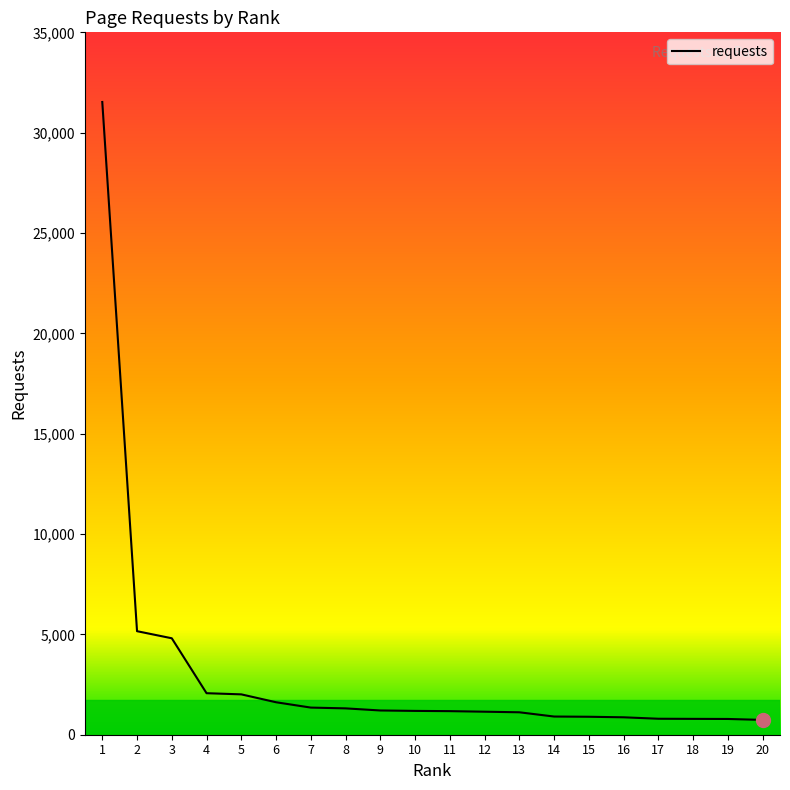

Between 1 and 2, which is larger?

1